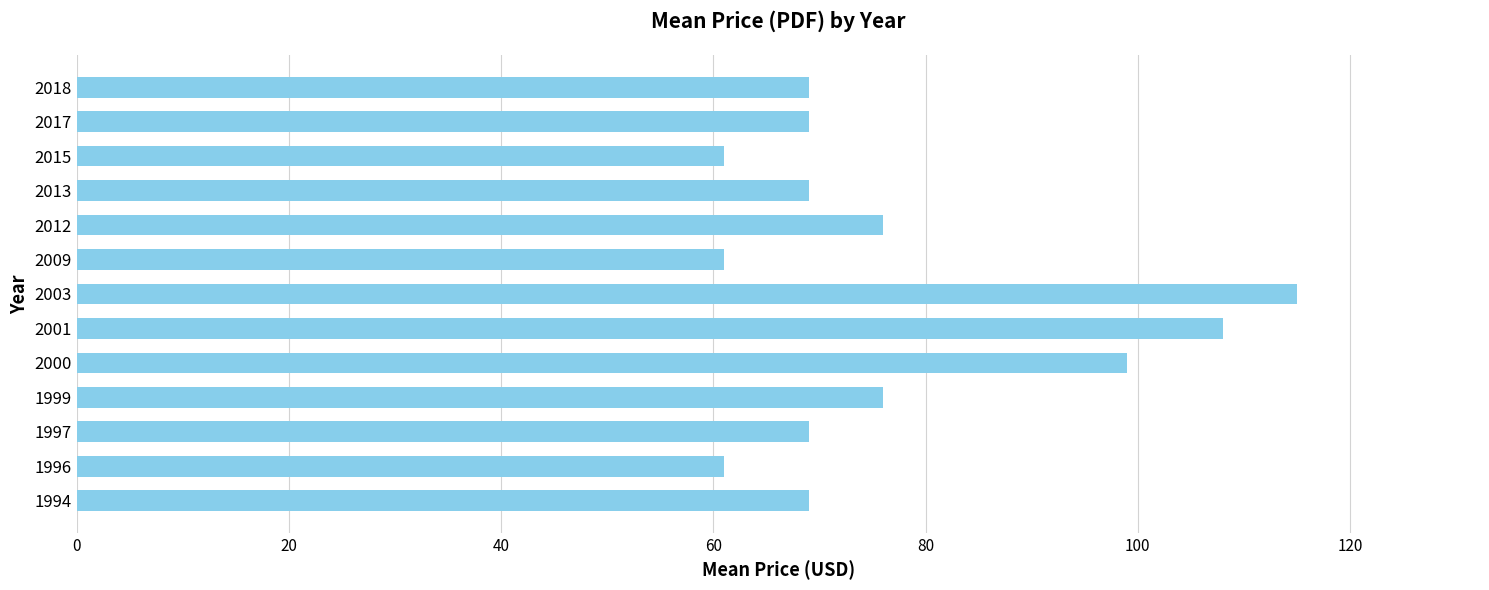

What is the difference between the values at 1999 and 1997?

7